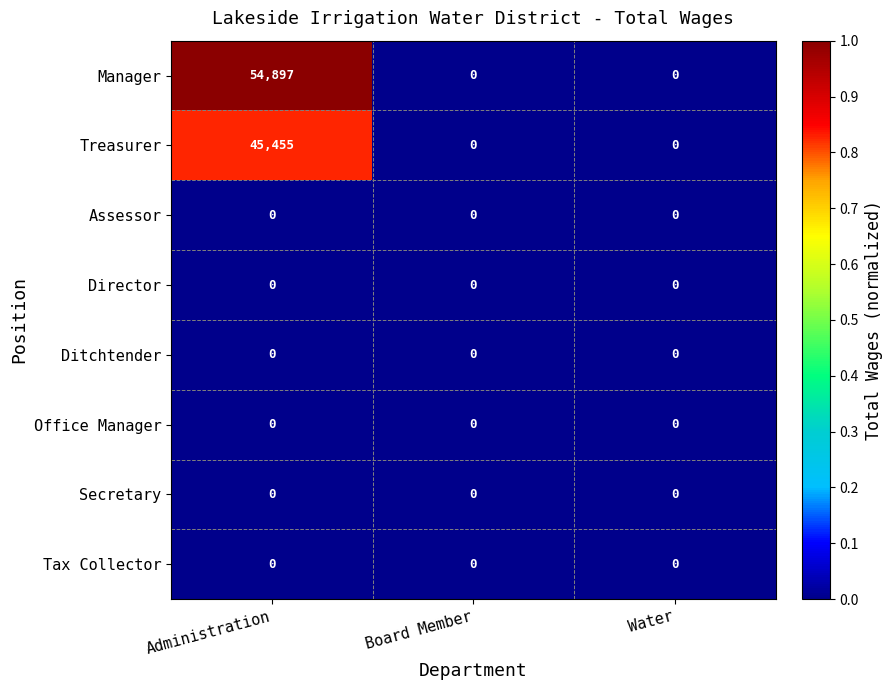

The value of Manager at Administration is 54897. True or false?

True